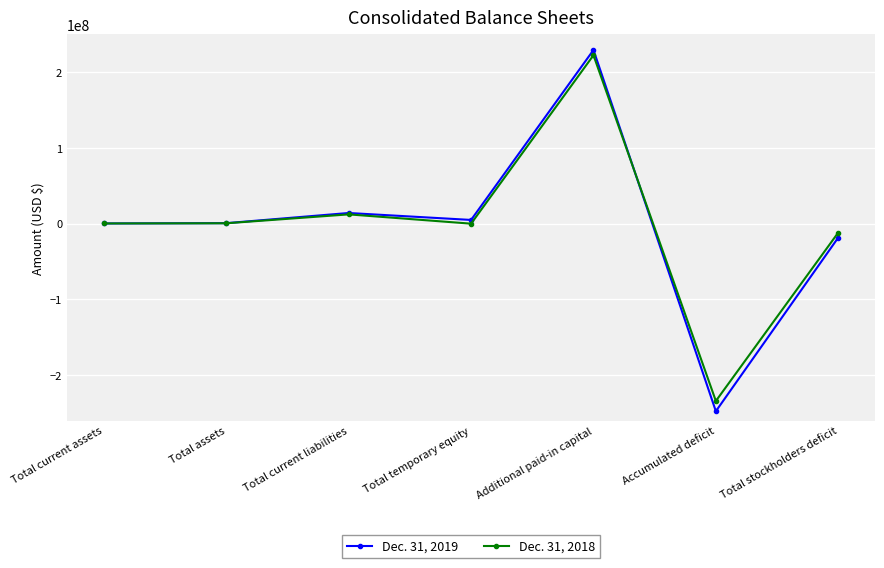

True or false: Dec. 31, 2018 has a value of 12255818 at Total current liabilities.

True